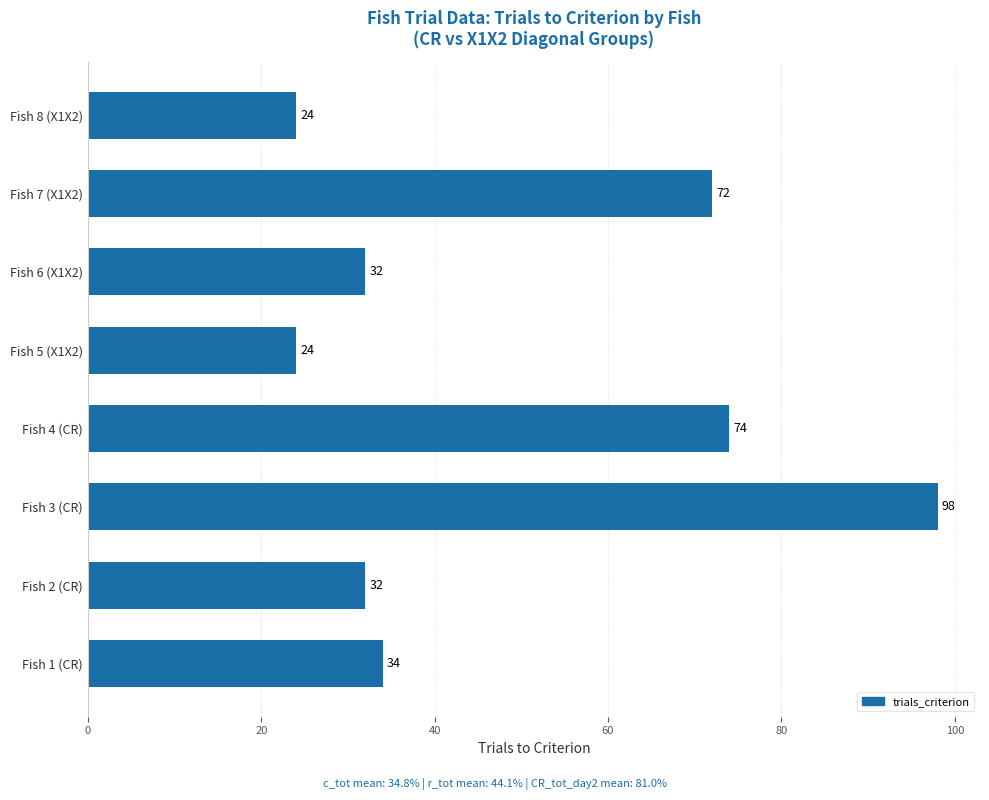

What is the approximate value at Fish 7 (X1X2)?

72